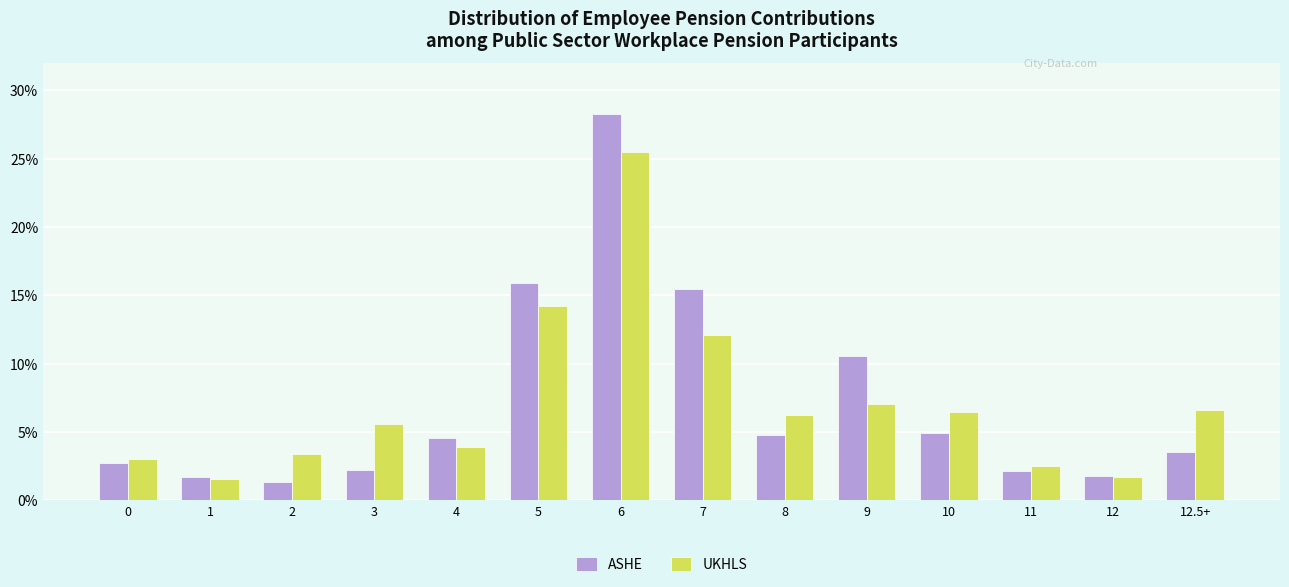

Does the chart contain stacked bars?

No